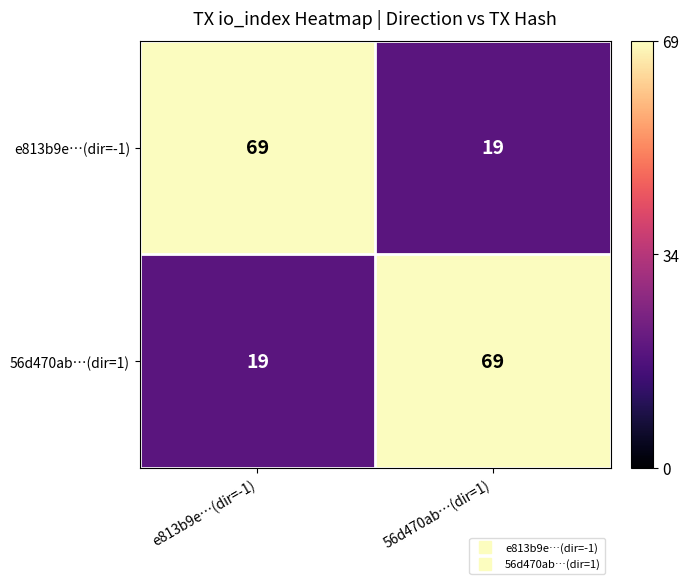

Reading left to right, what are all the values shown in this chart?

e813b9e…(dir=-1): e813b9e…(dir=-1)=69	56d470ab…(dir=1)=19
56d470ab…(dir=1): e813b9e…(dir=-1)=19	56d470ab…(dir=1)=69